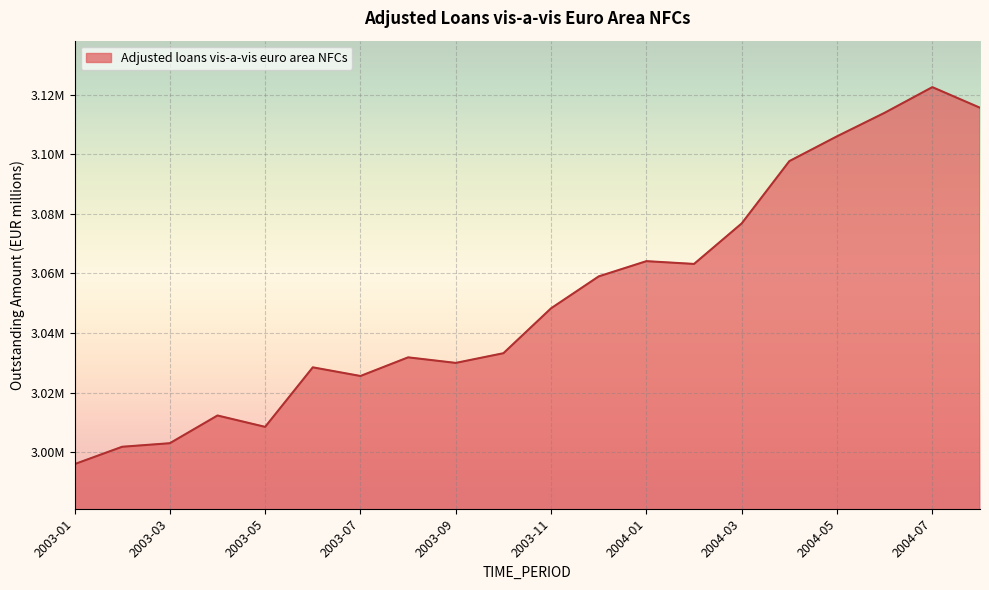

Reading left to right, what are all the values shown in this chart?

2995951	3001786	3002978	3012289	3008468	3028467	3025558	3031818	3029954	3033209	3048295	3059017	3064130	3063198	3076809	3097738	3106066	3113973	3122584	3115660